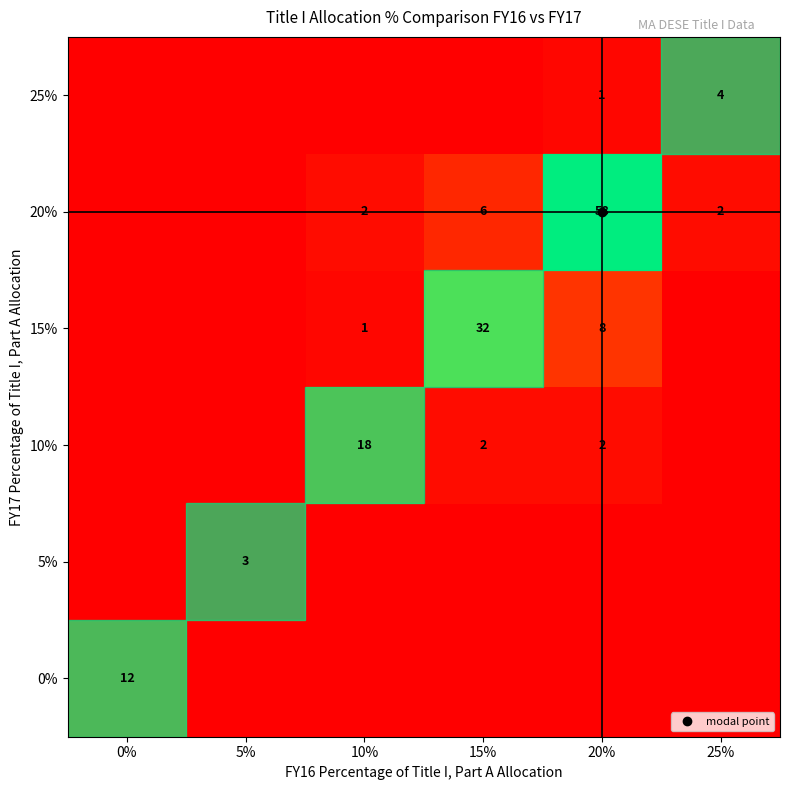

Which series has the largest range (max minus min)?

20%